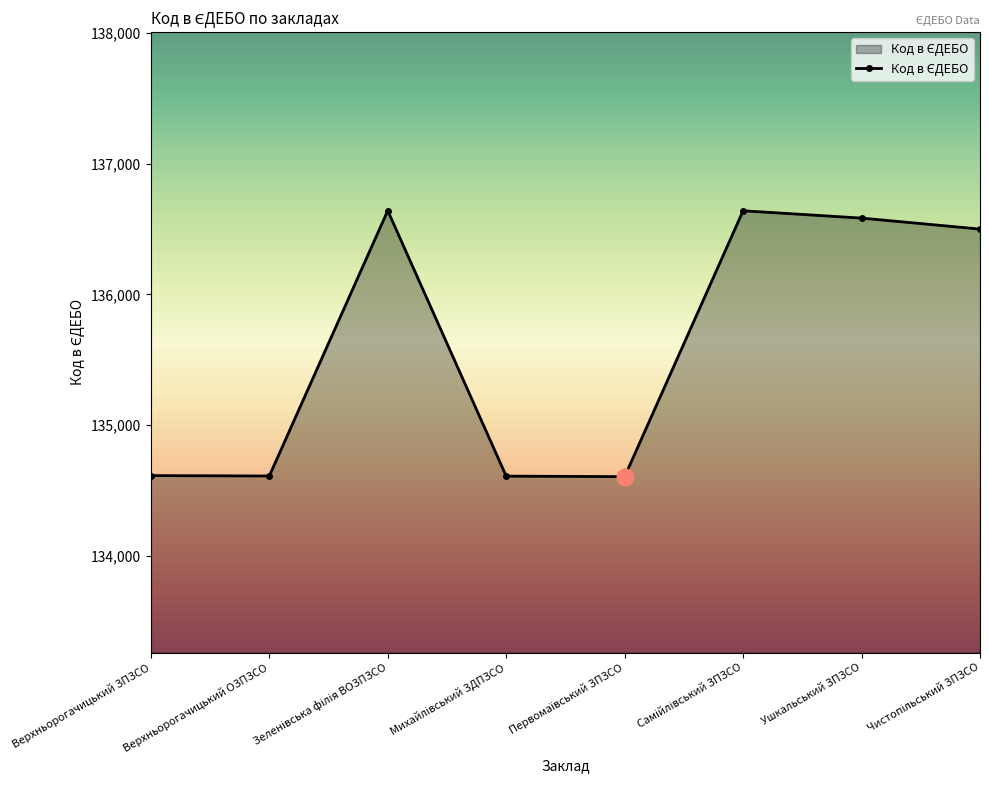

How many points are higher than both their immediate neighbors (excluding endpoints)?

2